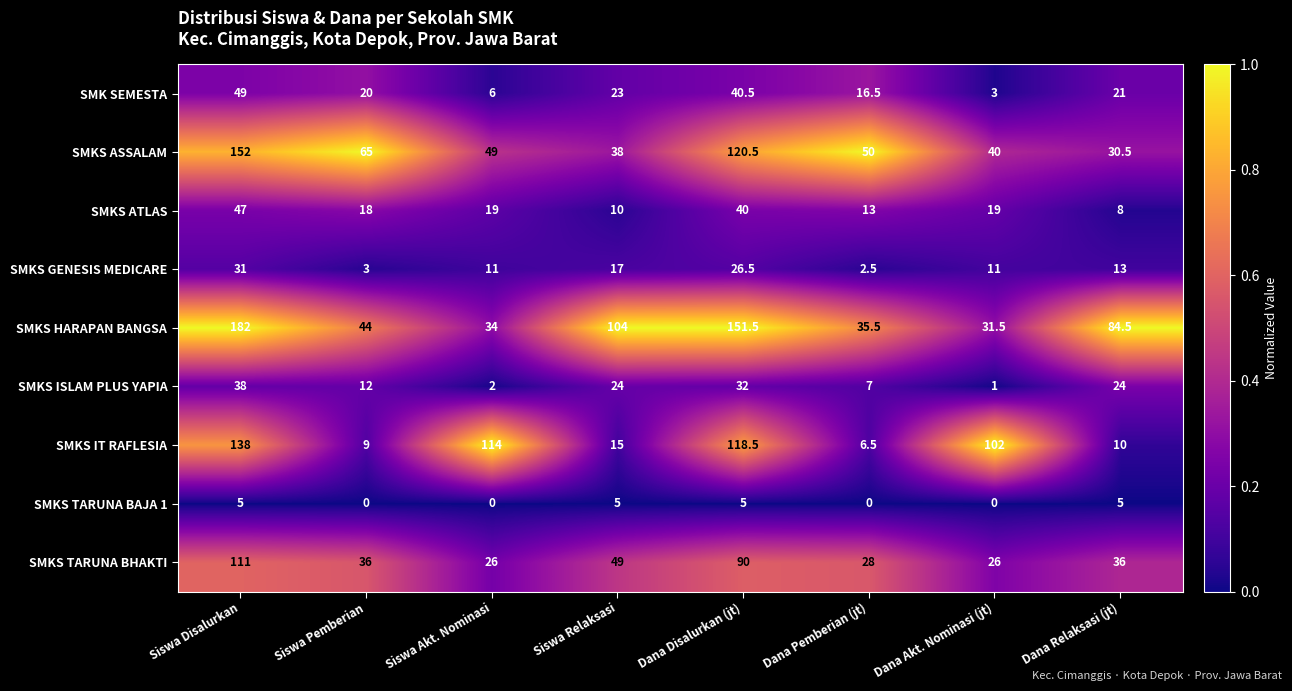

Between Siswa Pemberian and Siswa Relaksasi, which series saw the biggest shift?

SMKS HARAPAN BANGSA